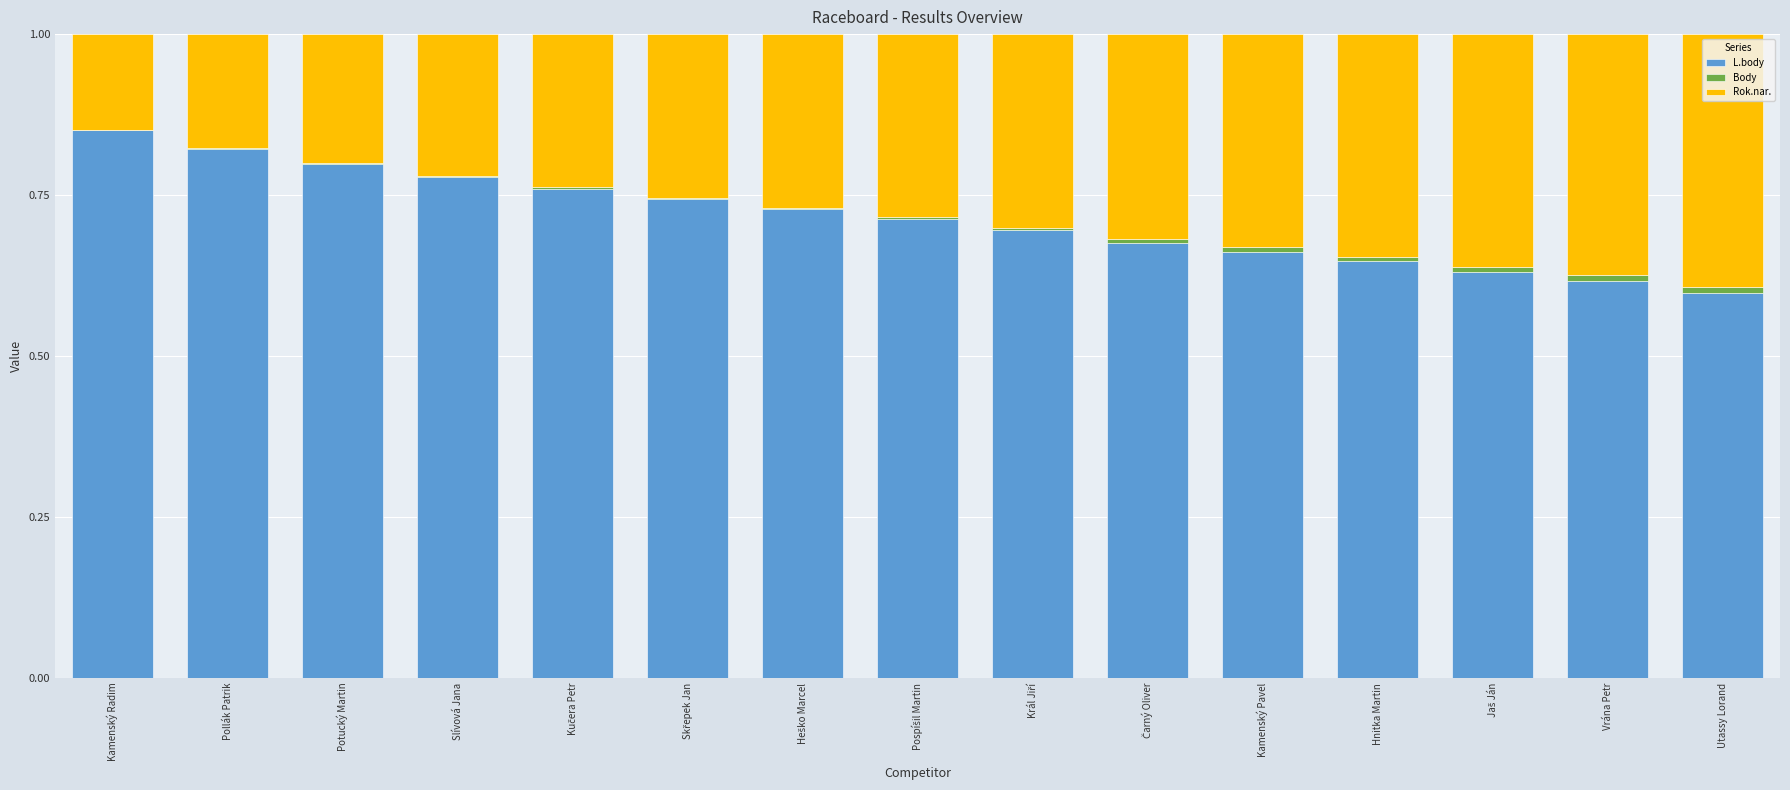

True or false: L.body has a value of 0.9 at Utassy Lorand.

False